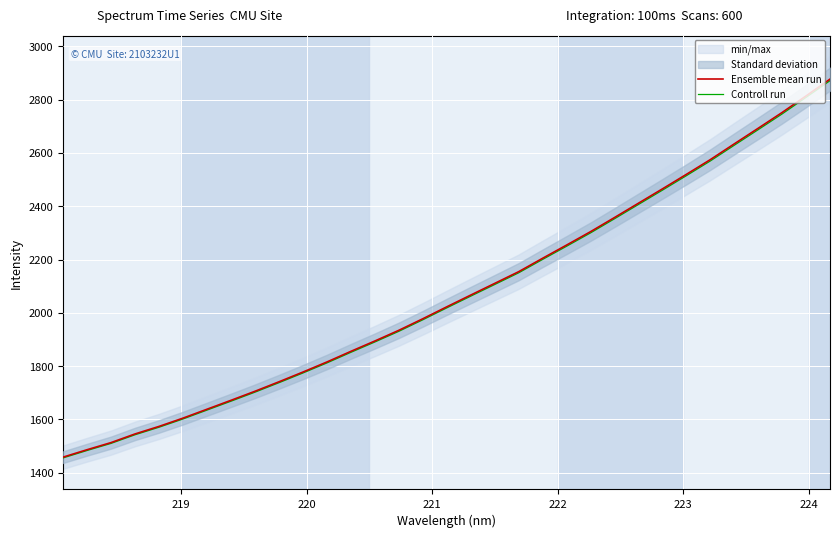

True or false: Ensemble mean run has more than 2 points higher than both neighbors.

False